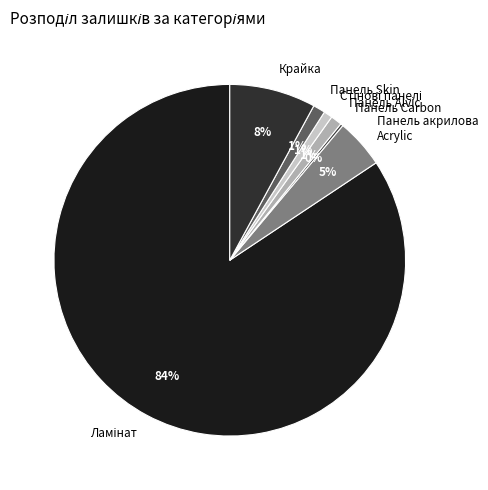

To the nearest percent, what is the average slice percentage?

14%